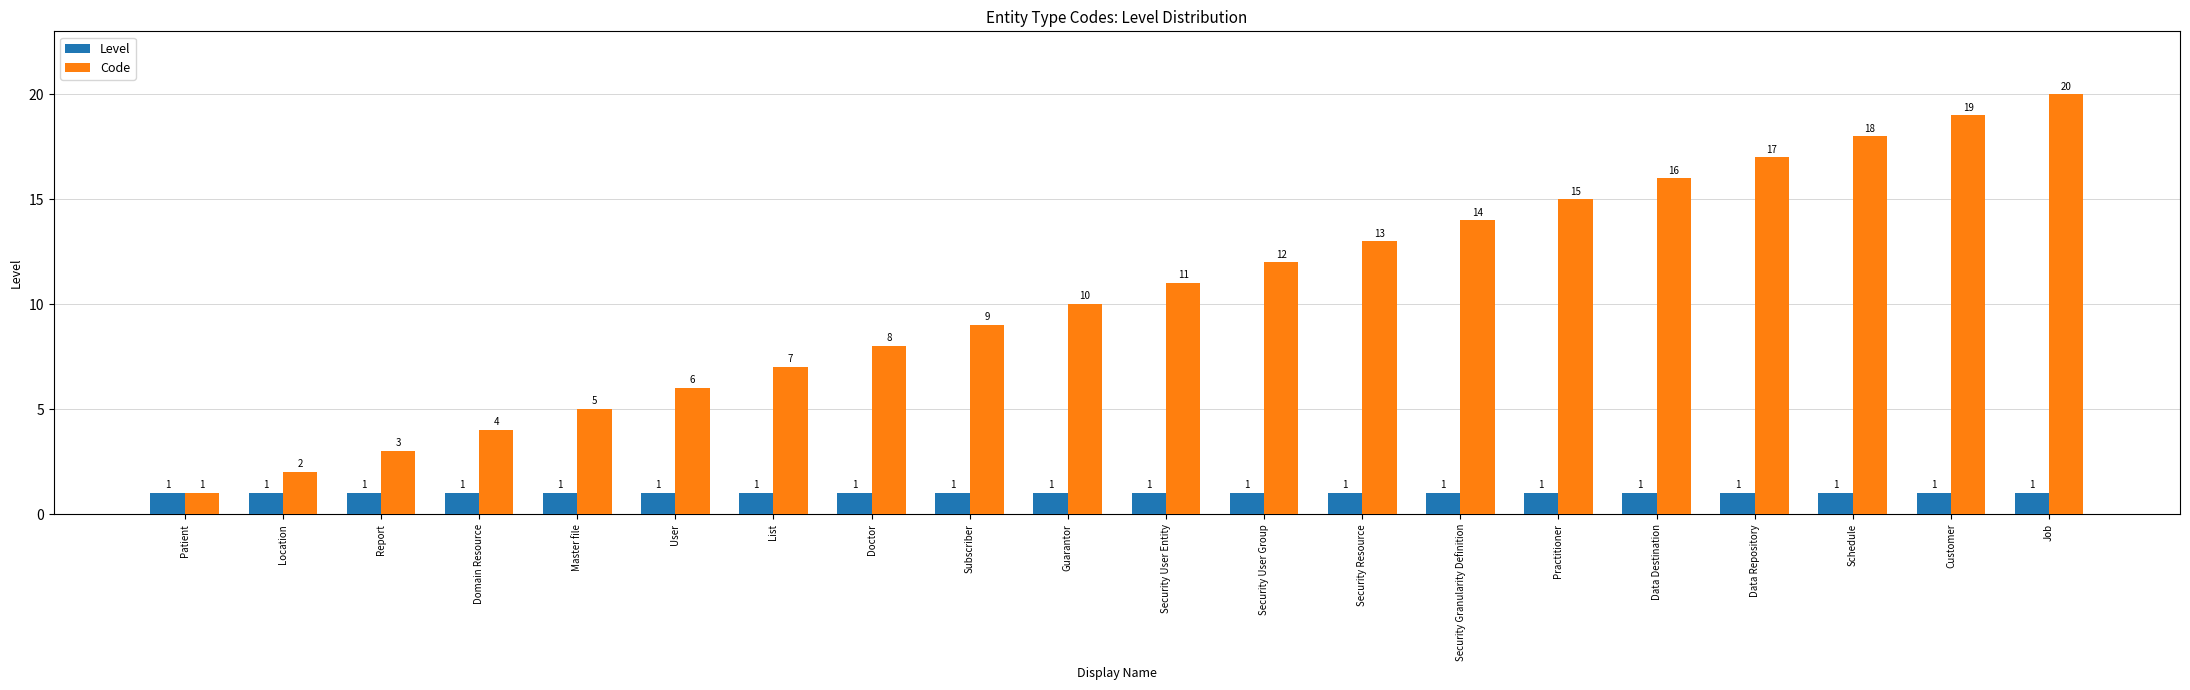

What is the maximum value shown in the chart?

20